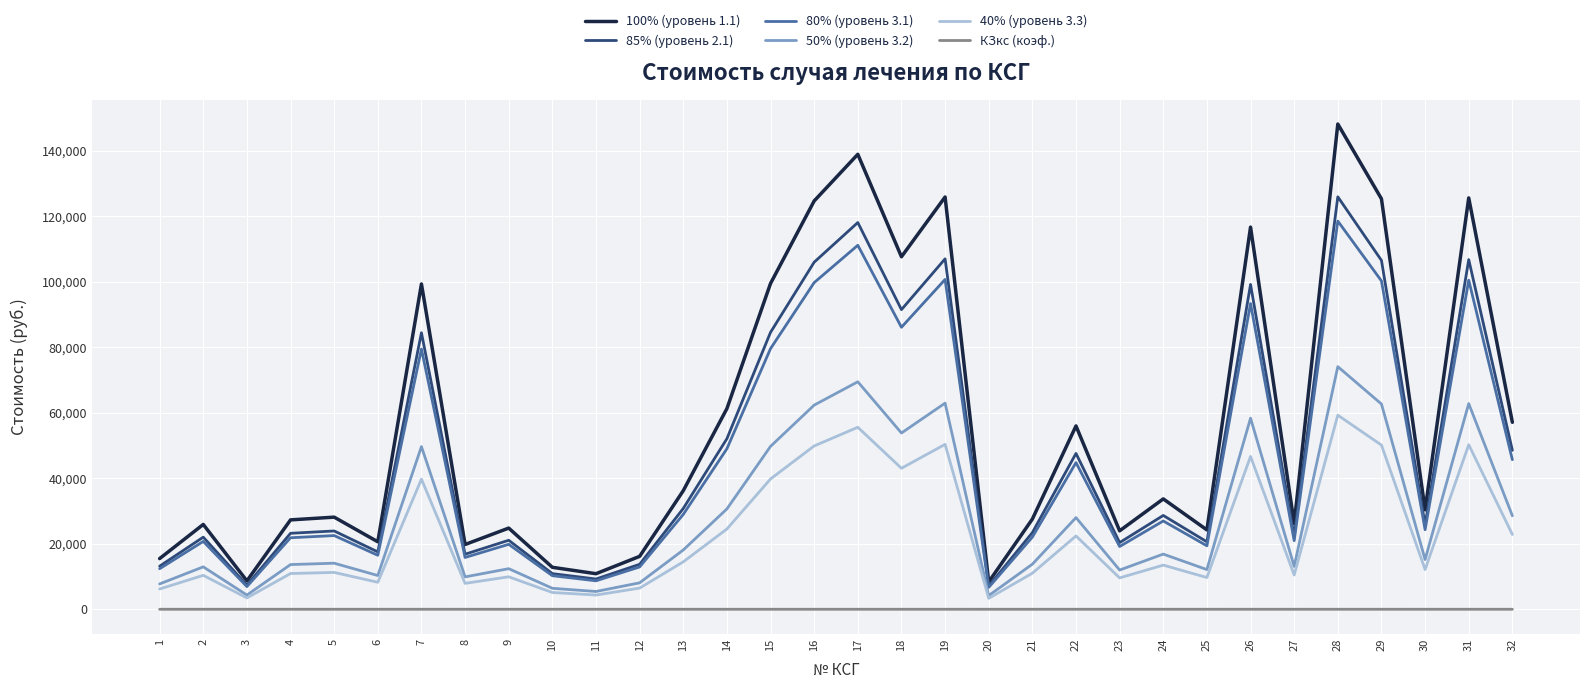

Rank the series by their maximum value, from highest to lowest.

100% (уровень 1.1), 85% (уровень 2.1), 80% (уровень 3.1), 50% (уровень 3.2), 40% (уровень 3.3), КЗкс (коэф.)